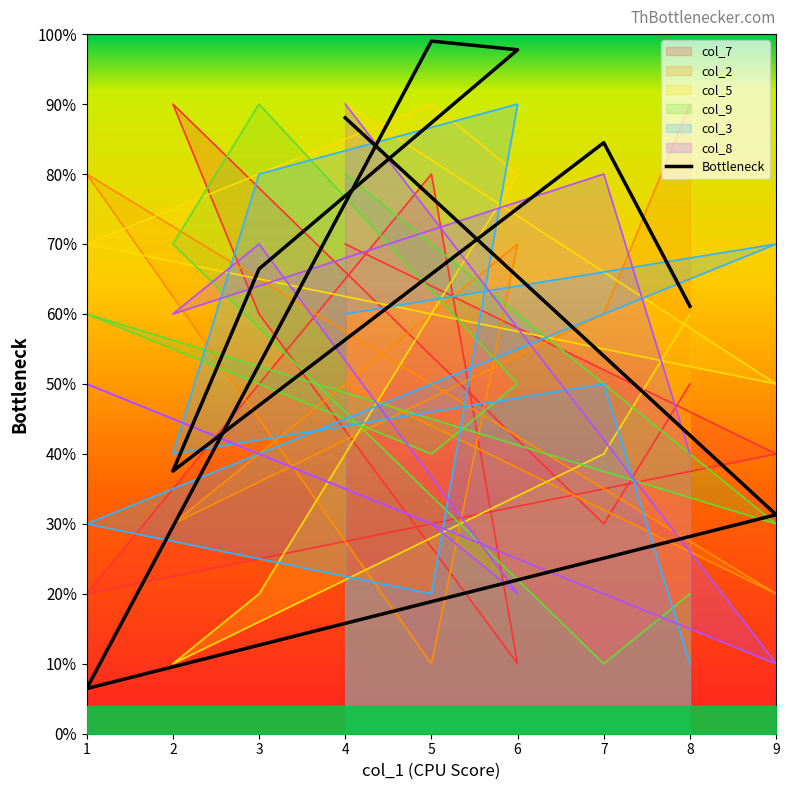

After their last crossing, which series has the higher values: col_8 or col_2?

col_2